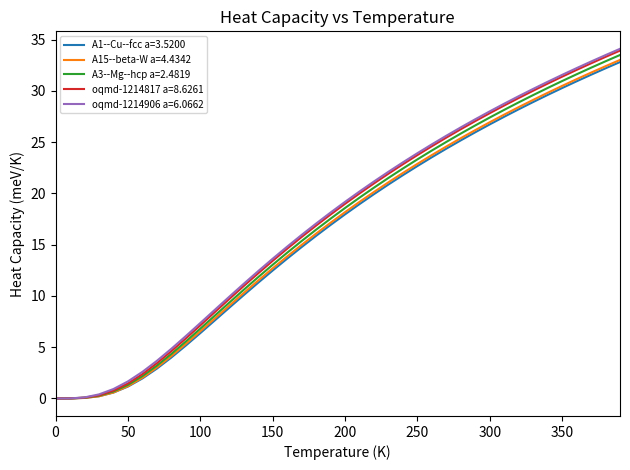

Which series has the largest range (max minus min)?

oqmd-1214906 a=6.0662